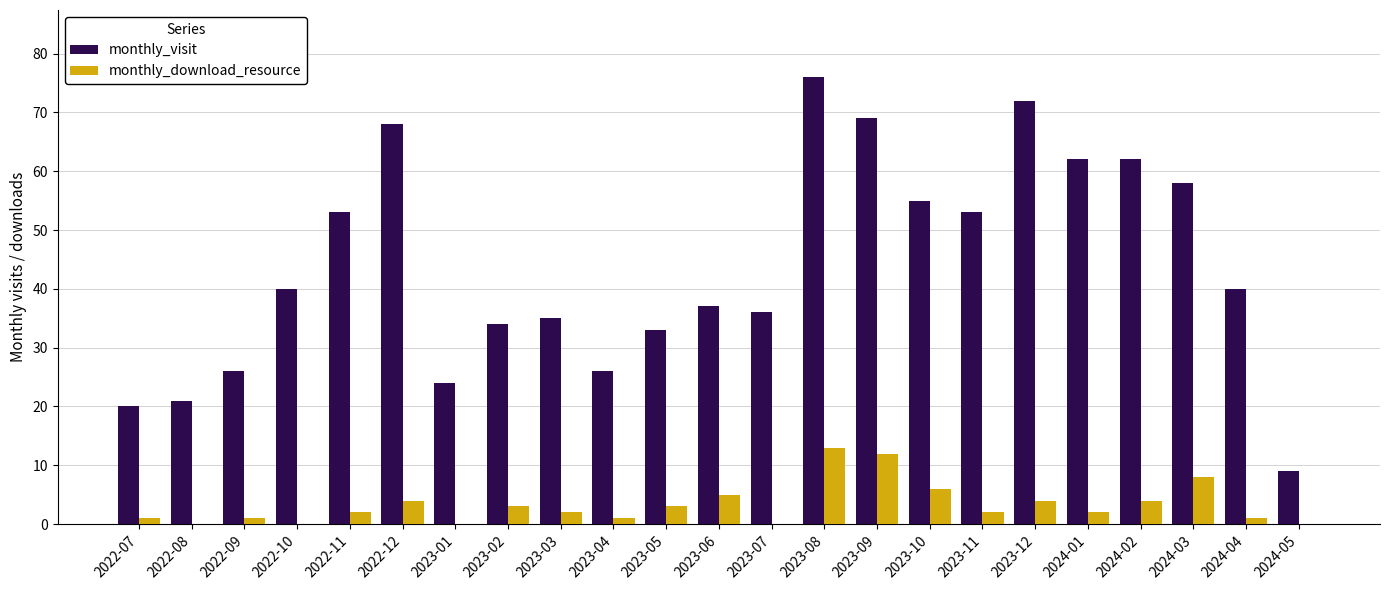

What is the sum of the monthly_download_resource values at 2023-01 and 2023-09?

12